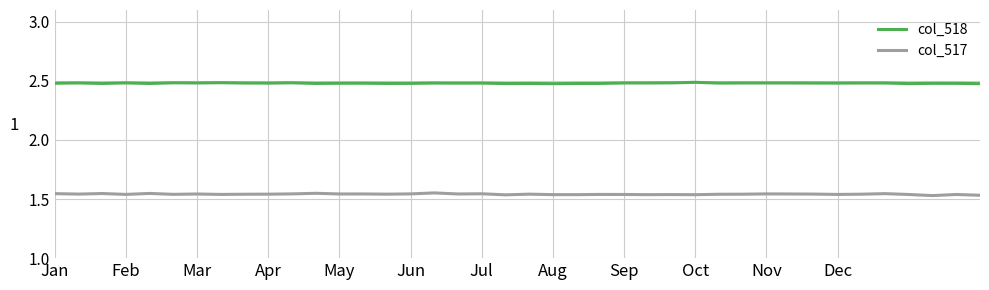

True or false: col_518 and col_517 cross at least once.

False